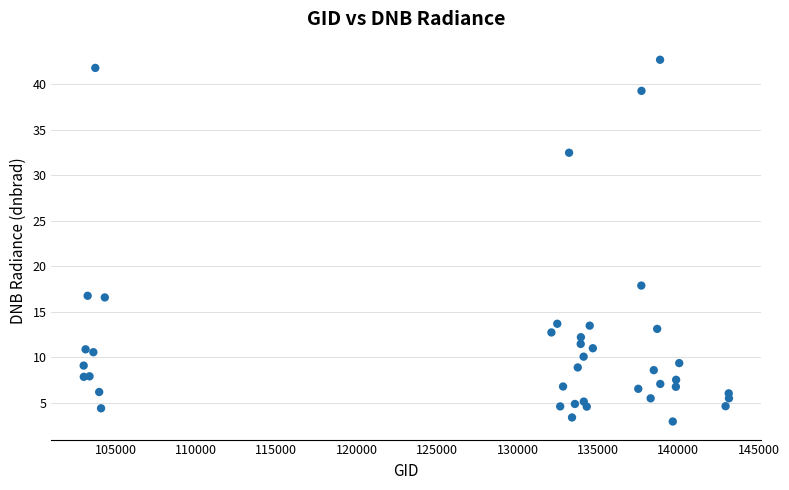

What Y value in the scatter plot is closest to 22?

17.9